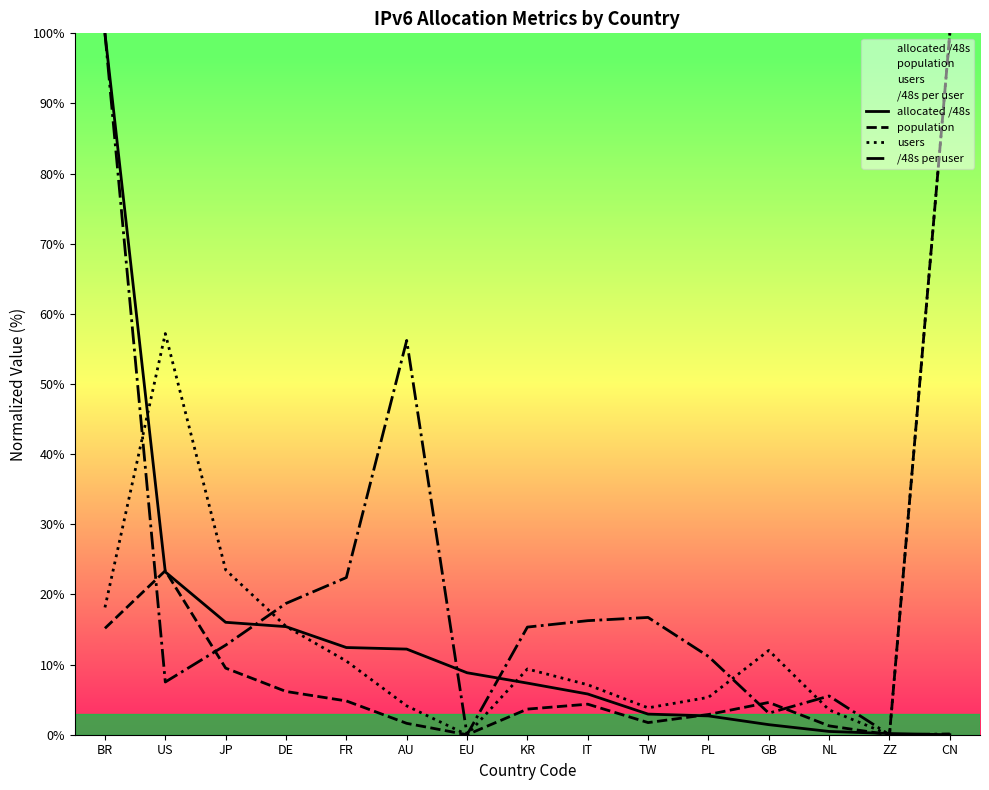

Where is /48s per user nearest to the value 50?

AU